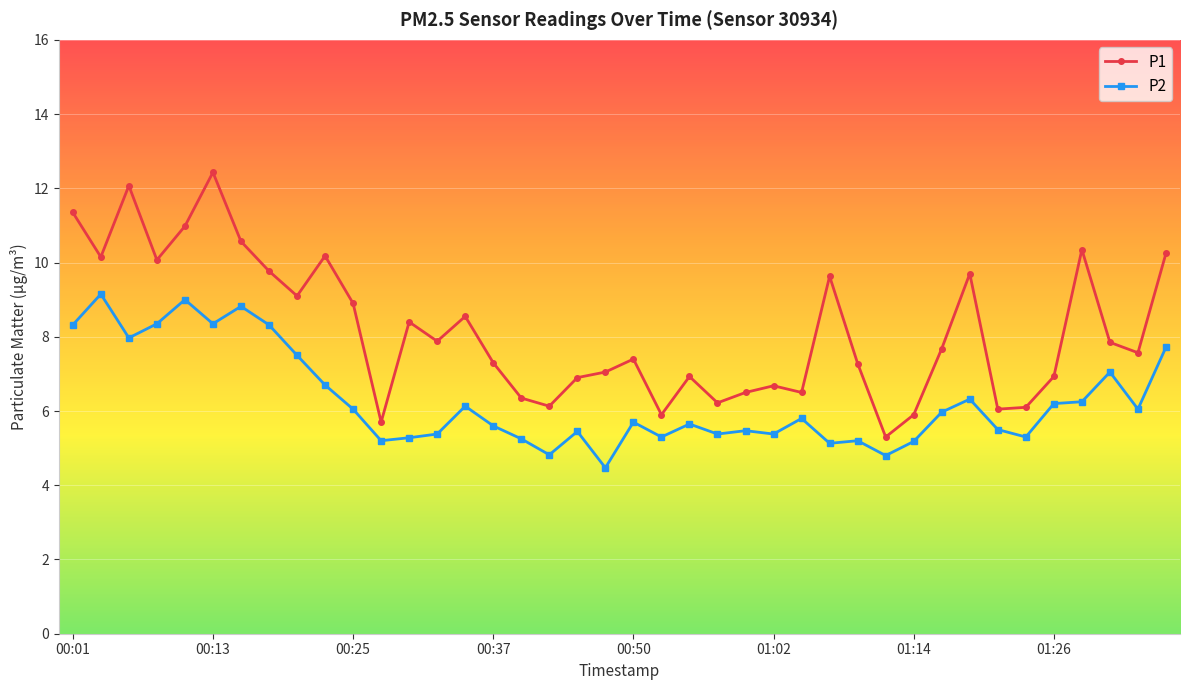

True or false: P1 has more than 0 points higher than both neighbors.

True